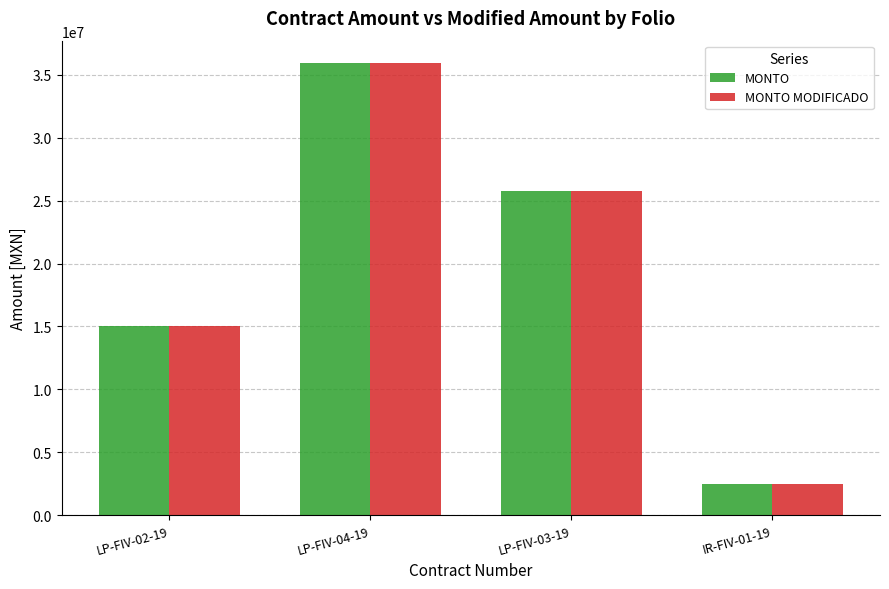

Reading right to left, list all the values displayed in this chart.

MONTO: IR-FIV-01-19=2467333.5	LP-FIV-03-19=25748246.1	LP-FIV-04-19=35924264.6	LP-FIV-02-19=14999107.3
MONTO MODIFICADO: IR-FIV-01-19=2467333.5	LP-FIV-03-19=25748246.1	LP-FIV-04-19=35924264.6	LP-FIV-02-19=14999107.3